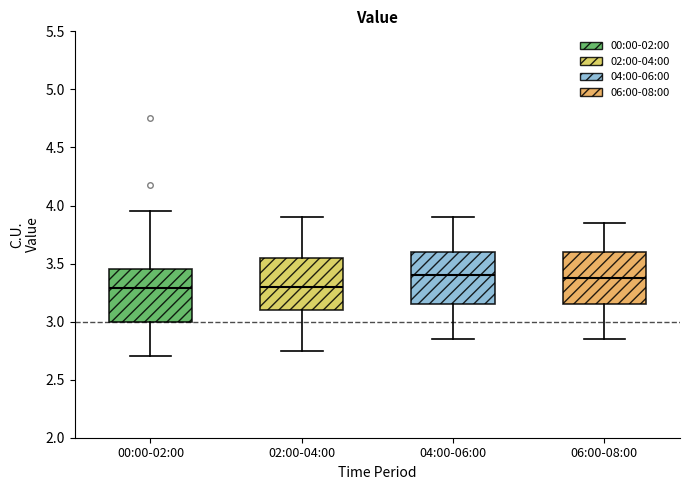

Reading left to right, read every box against the y-axis: the position of its median line, the range the box covers, and the ends of its whiskers. The values are not printed on the chart, so give them approximately, as read against the axis.

00:00-02:00: median 3.30, box 3.00 to 3.45, whiskers 2.70 to 3.95
02:00-04:00: median 3.30, box 3.10 to 3.55, whiskers 2.75 to 3.90
04:00-06:00: median 3.40, box 3.15 to 3.60, whiskers 2.85 to 3.90
06:00-08:00: median 3.40, box 3.15 to 3.60, whiskers 2.85 to 3.85